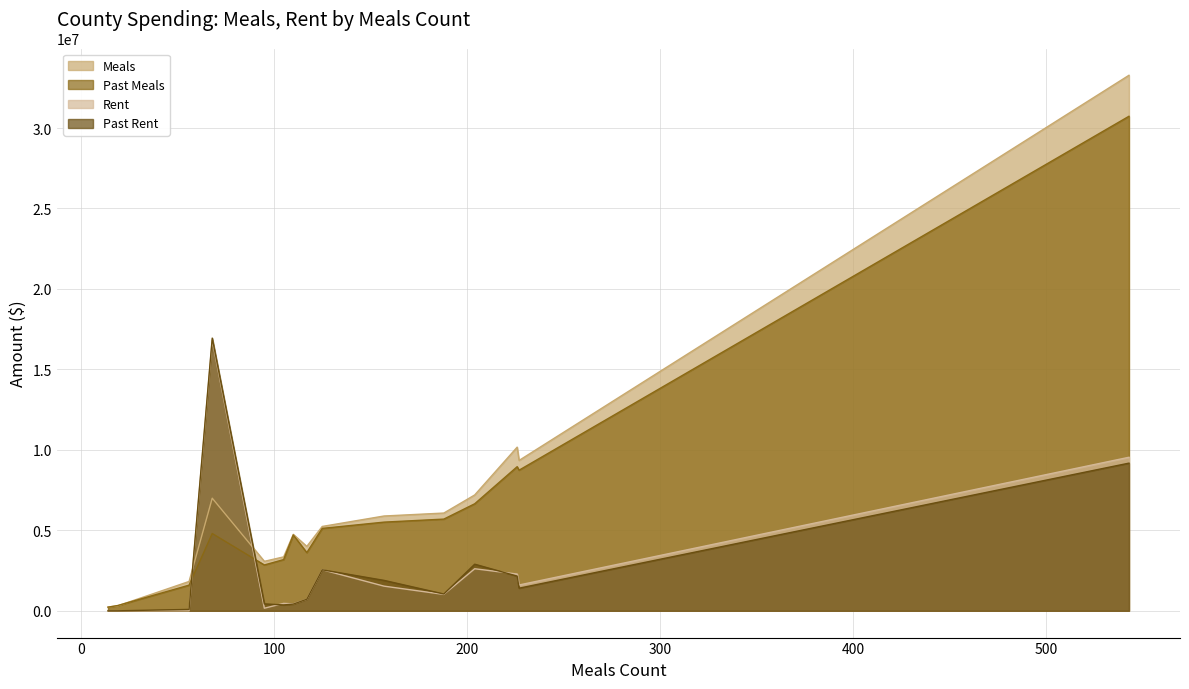

What is the sum of all Past Meals values?

92718608.1